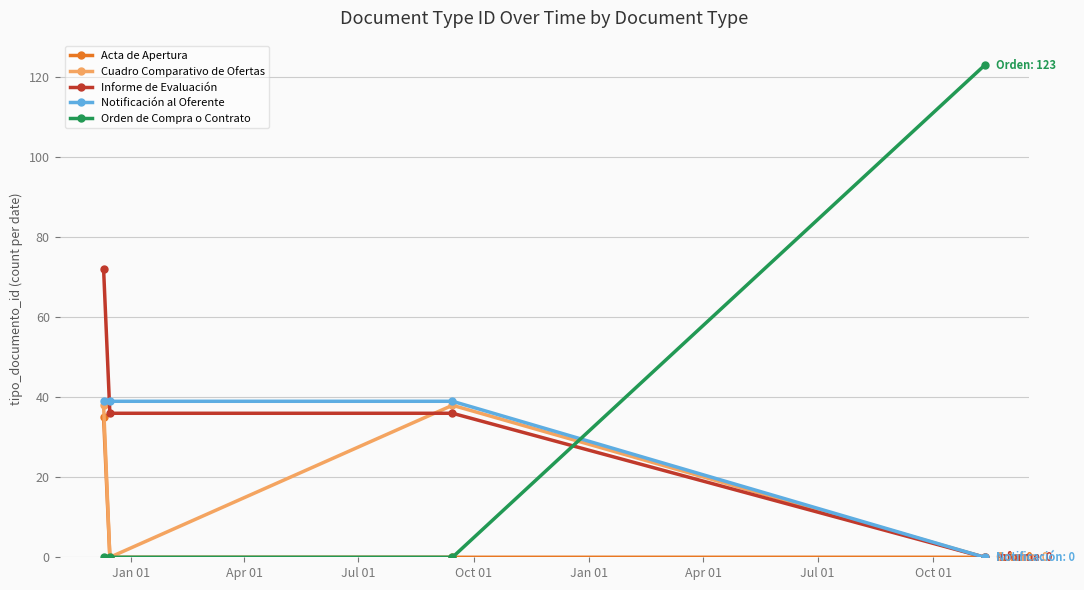

What is the greatest value displayed?

123